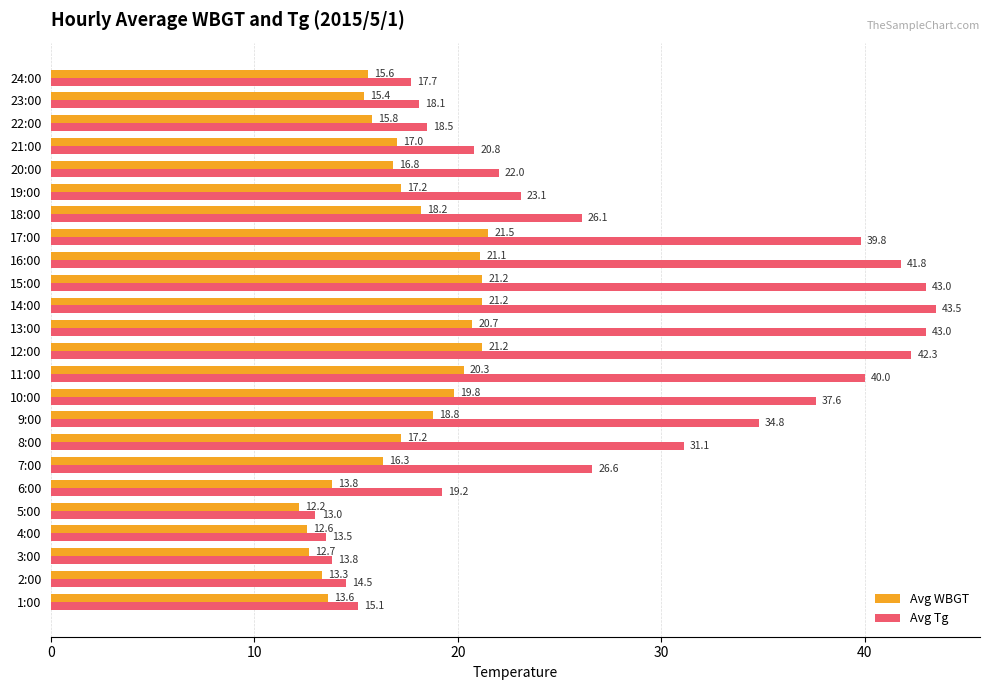

At which label does Avg WBGT reach its peak?

17:00